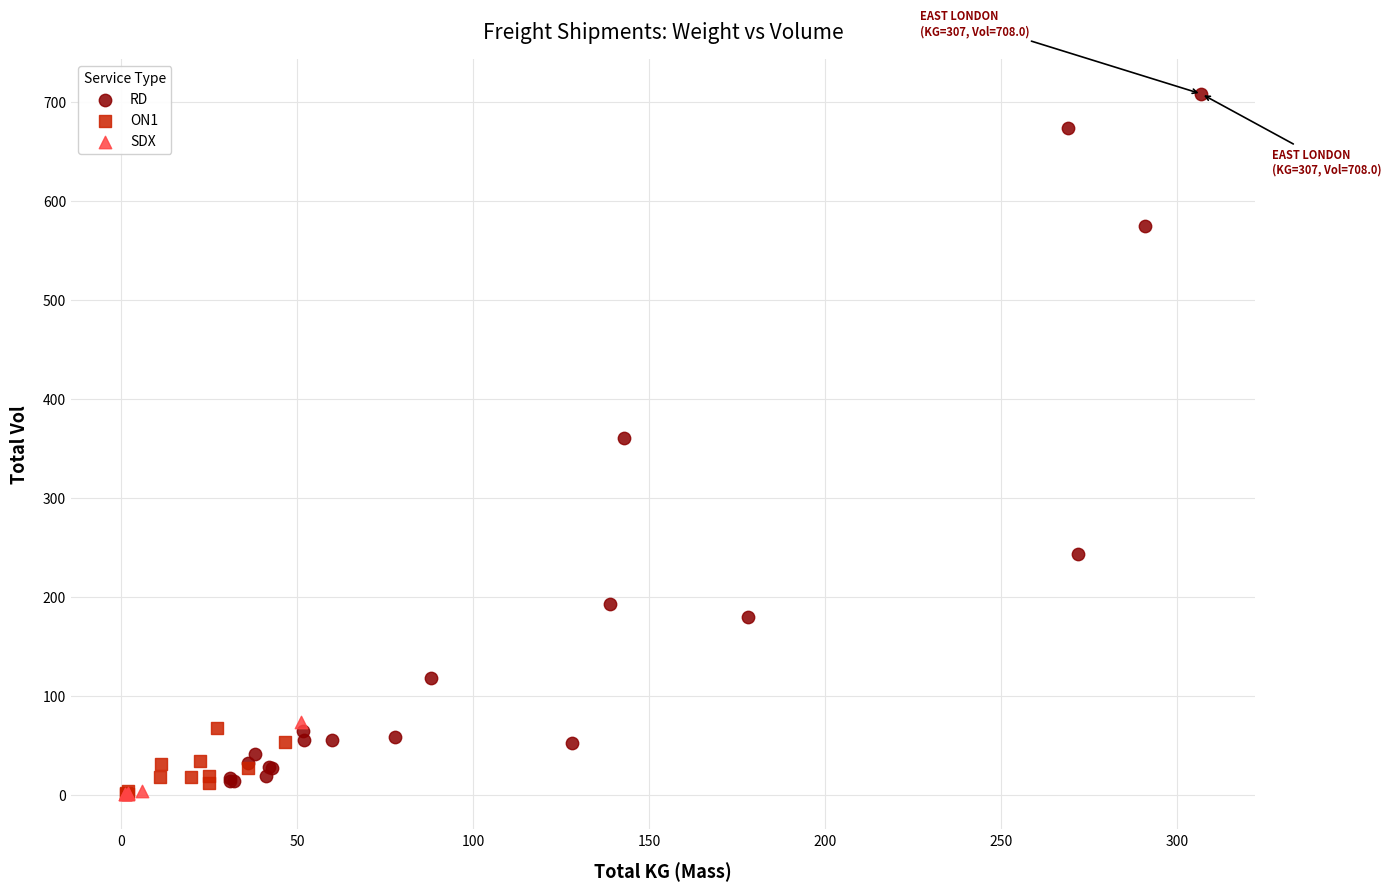

Which series reaches the maximum Y coordinate?

RD